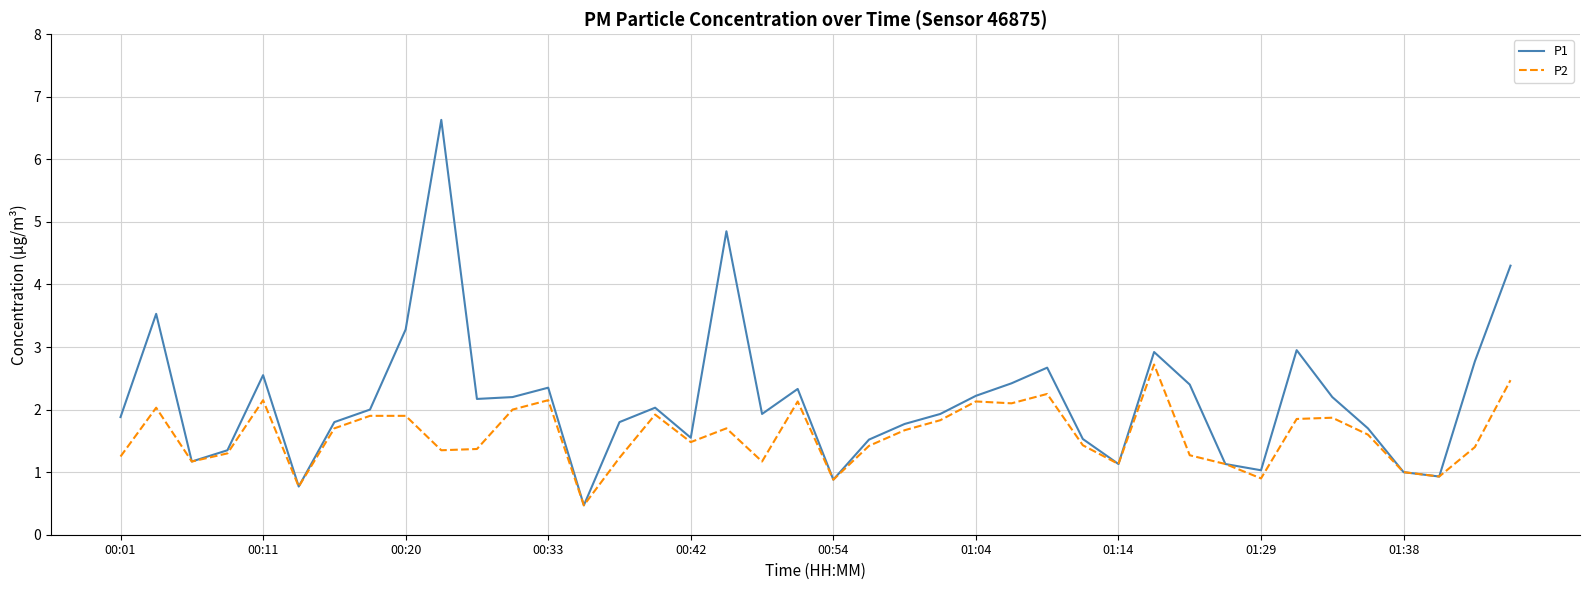

At how many categories does at least one series exceed 3?

5